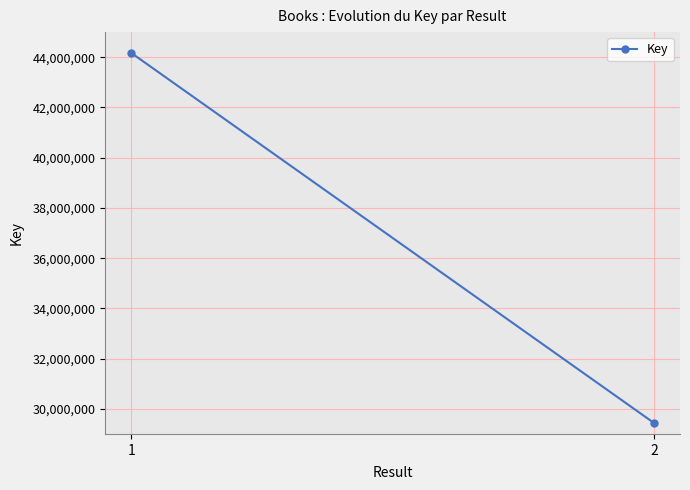

What value does the data have at 1, to the nearest 100?

44172900